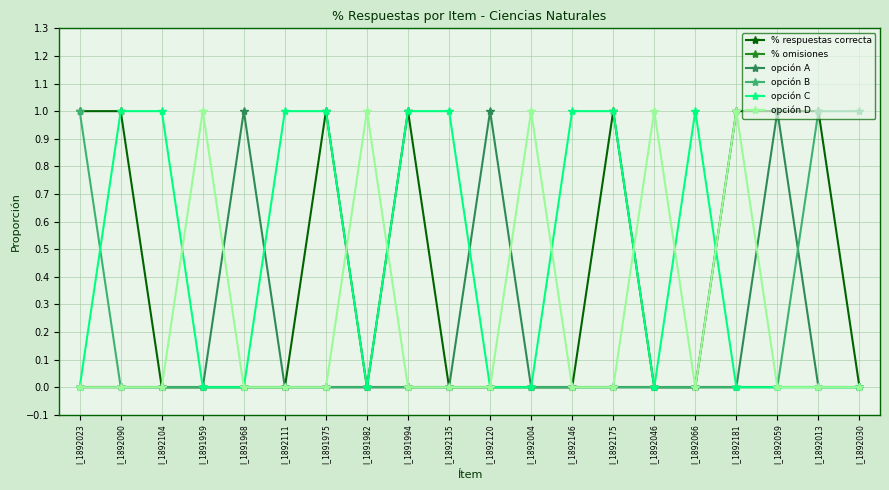

Which series changed the most between I_1892090 and I_1892135?

% respuestas correcta